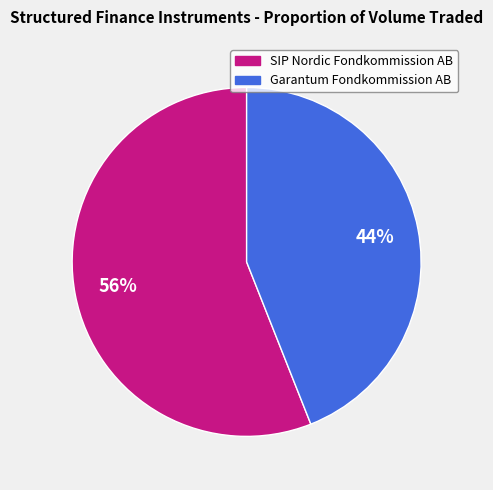

What is the smallest slice in the pie chart?

Garantum Fondkommission AB